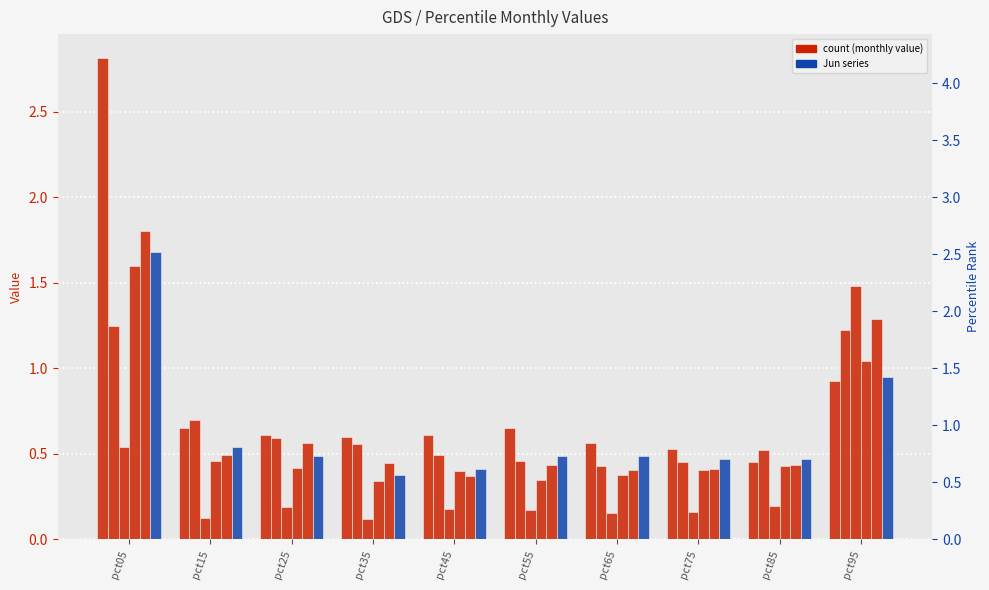

Reading left to right, extract all data points from this chart.

Jan: 2.8	0.7	0.6	0.6	0.6	0.6	0.6	0.5	0.5	0.9
Feb: 1.2	0.7	0.6	0.6	0.5	0.5	0.4	0.5	0.5	1.2
Mar: 0.5	0.1	0.2	0.1	0.2	0.2	0.2	0.2	0.2	1.5
Apr: 1.6	0.5	0.4	0.3	0.4	0.3	0.4	0.4	0.4	1.0
May: 1.8	0.5	0.6	0.4	0.4	0.4	0.4	0.4	0.4	1.3
Jun: 1.7	0.5	0.5	0.4	0.4	0.5	0.5	0.5	0.5	1.0